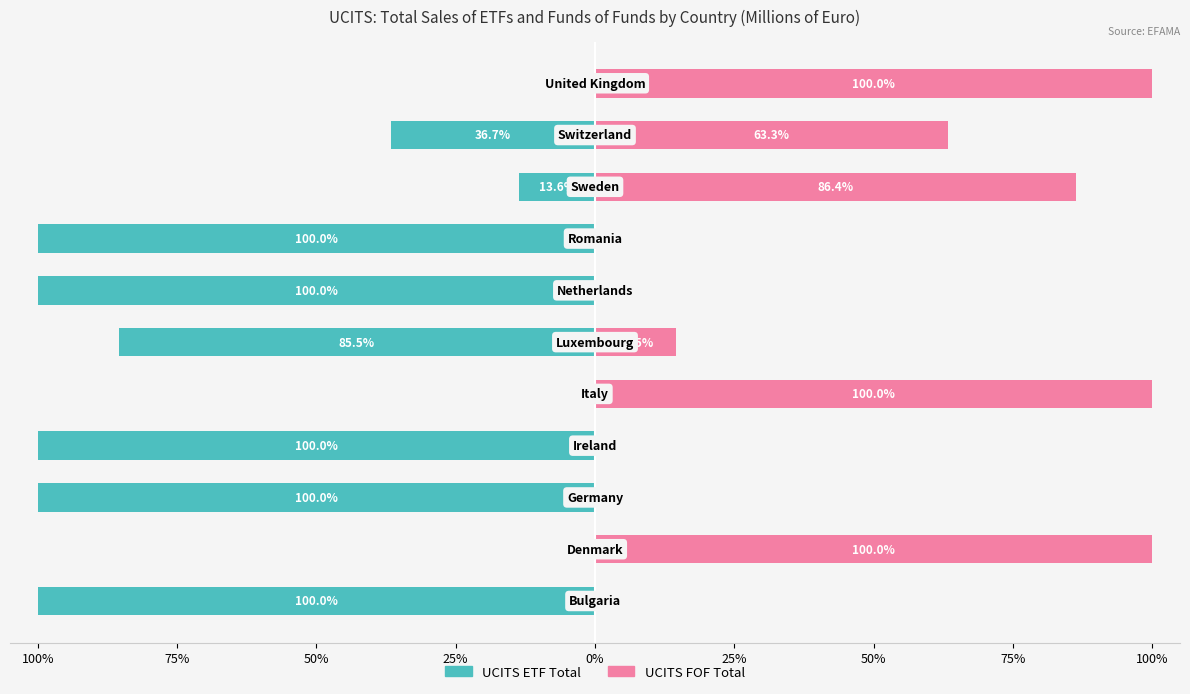

What is the greatest value displayed?

100.0